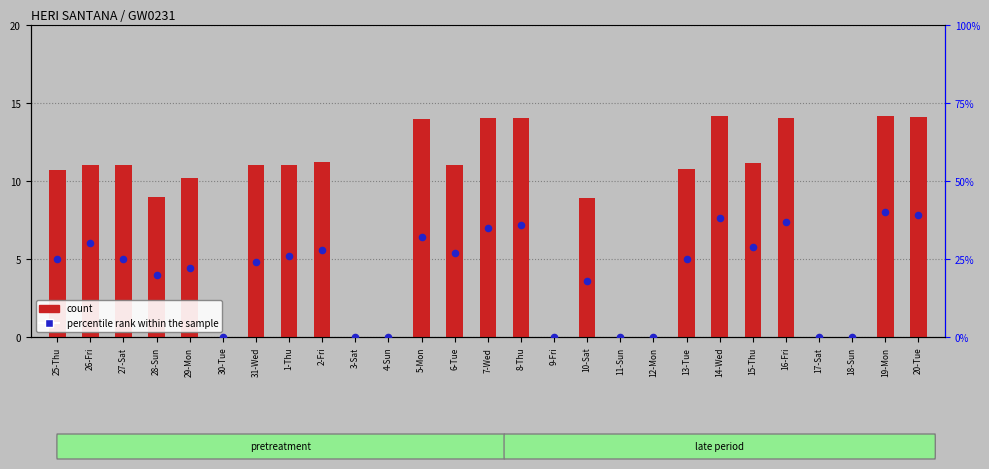

Which series contains the lowest Y value?

count